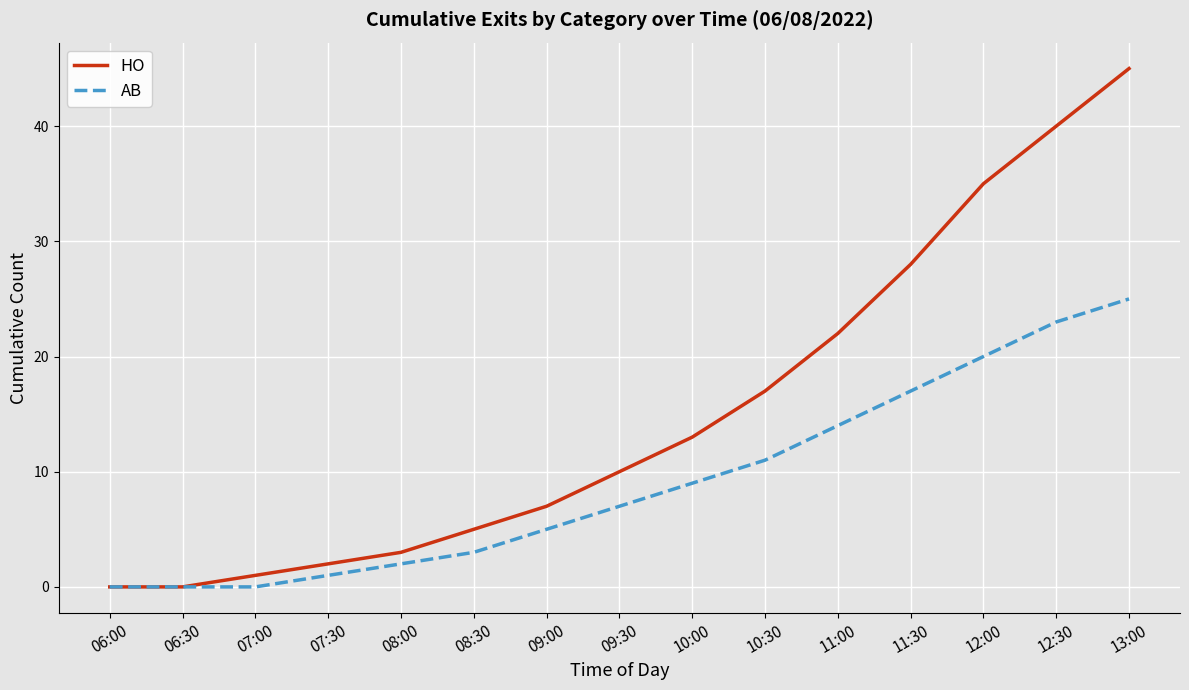

What is the sum of all HO values?

228